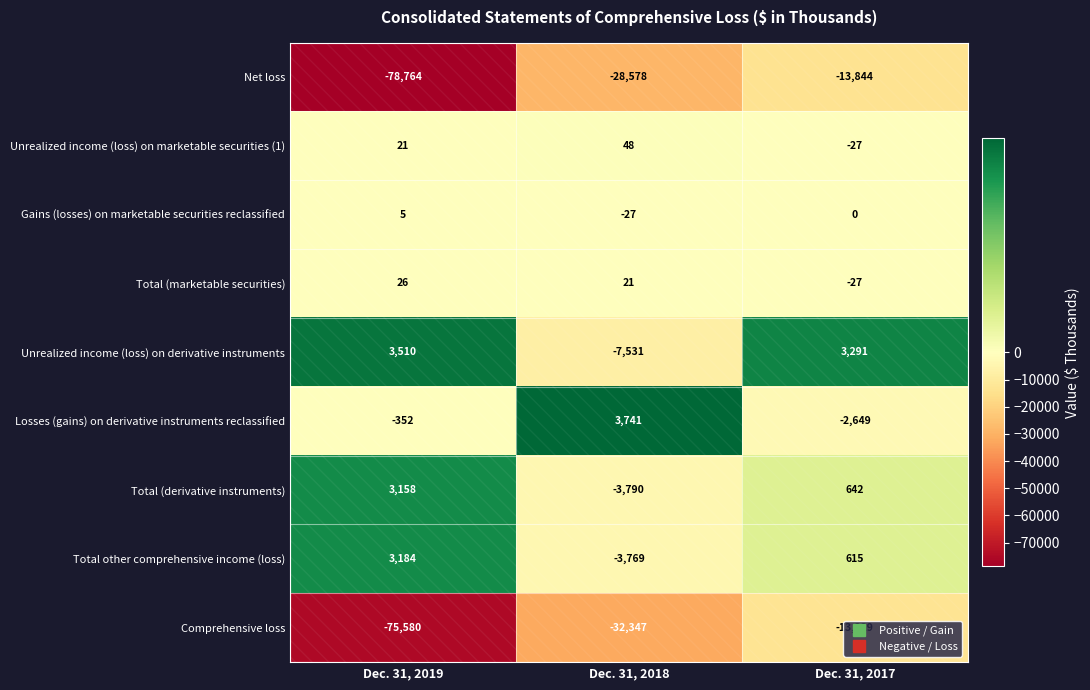

Read the Total other comprehensive income (loss) value at Dec. 31, 2017, to the nearest 100.

600